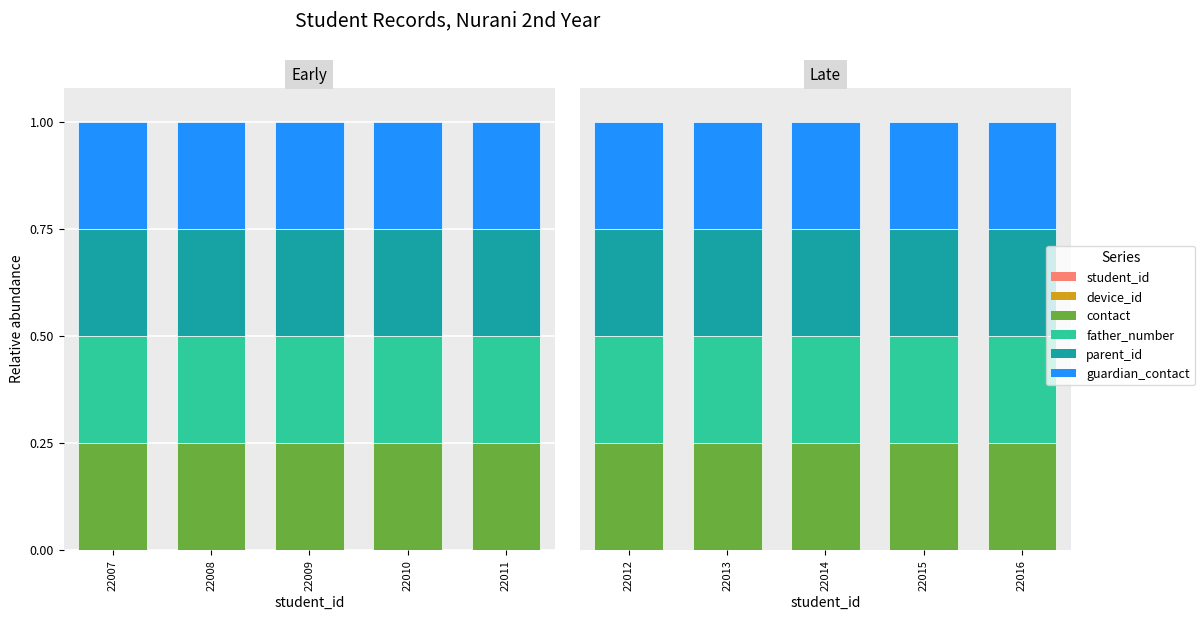

Read the father_number value at 22015.

0.2